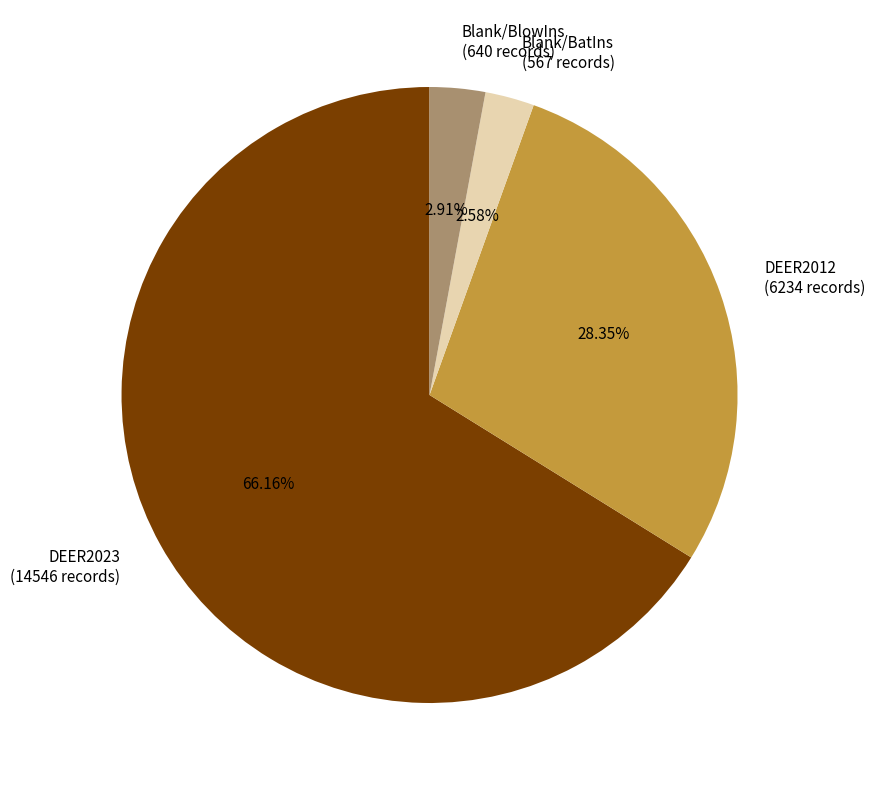

Which slice represents more than half of the pie?

DEER2023 (14546 records)